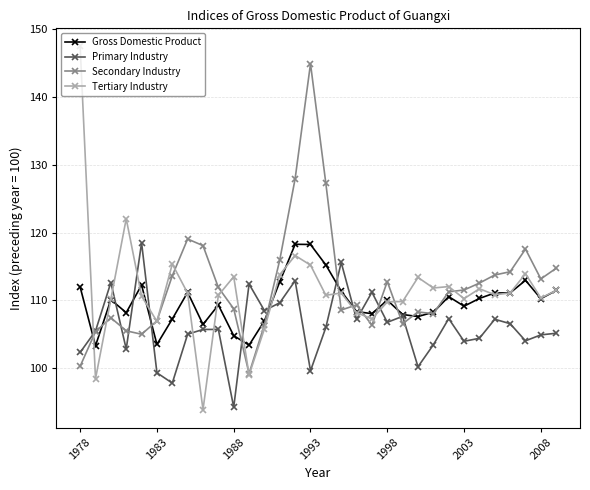

How many lines are shown in the chart?

4